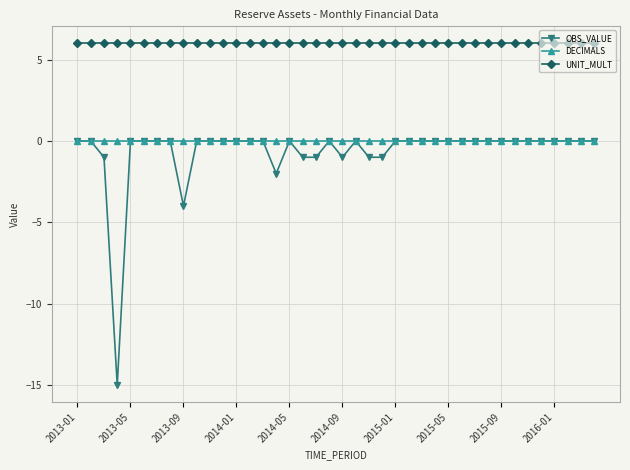

True or false: UNIT_MULT and OBS_VALUE intersect in this chart.

False